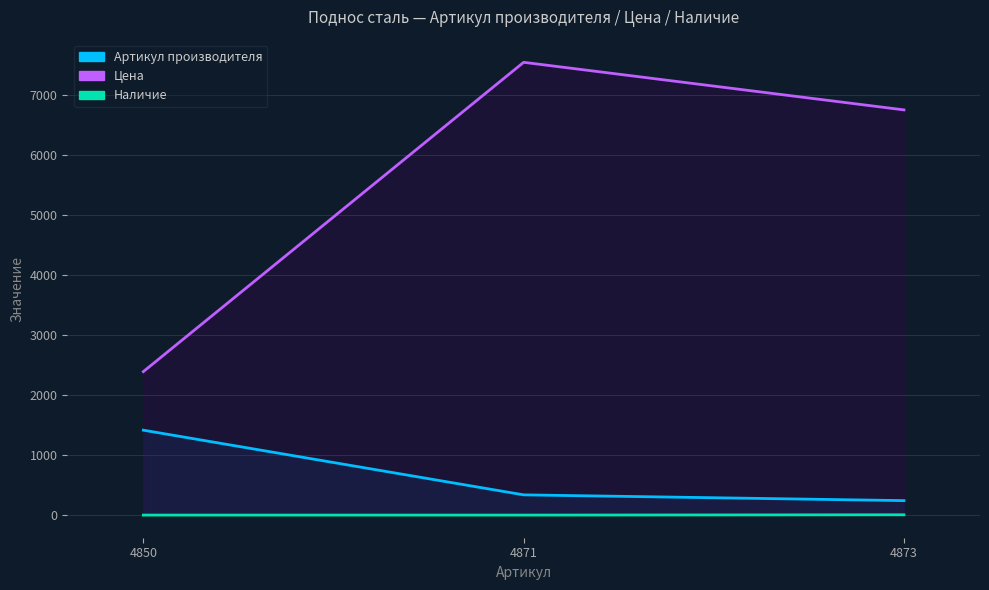

What is the total value across all series at 4873?

6999